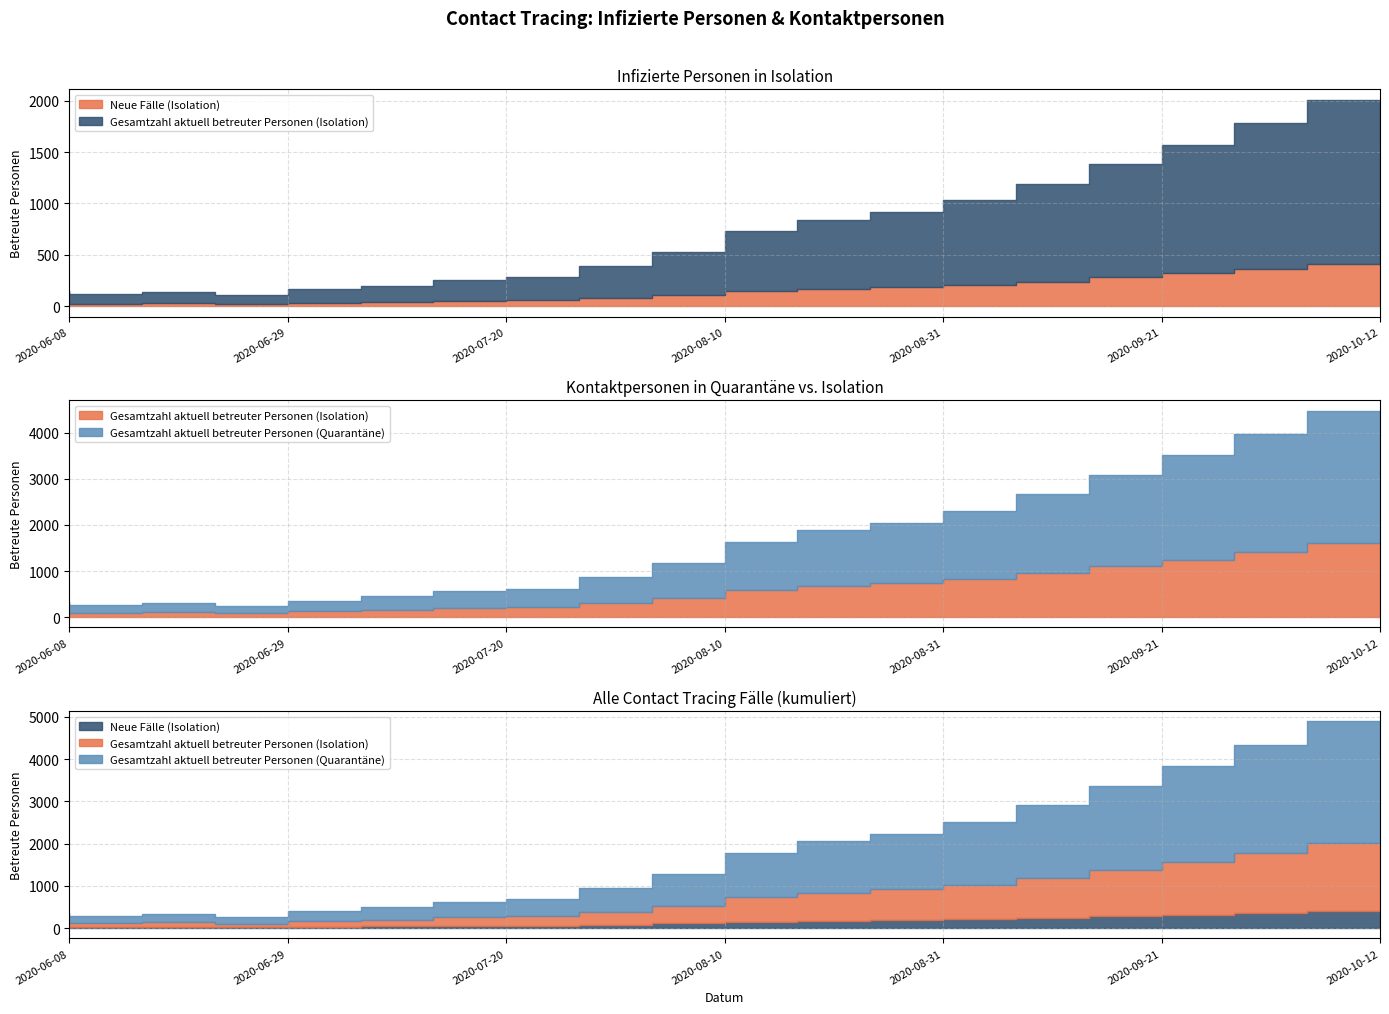

Reading left to right, what are all the values shown in this chart?

Gesamtzahl aktuell betreuter Personen (Isolation): 120	95	110	85	130	160	200	220	310	420	580	670	730	820	950	1100	1250	1420	1600
Neue Fälle (Isolation): 30	25	28	22	35	42	55	60	80	110	150	170	185	210	240	280	320	360	410
Gesamtzahl aktuell betreuter Personen (Quarantäne): 200	170	190	150	230	290	360	400	560	760	1050	1210	1320	1480	1720	1980	2260	2560	2880